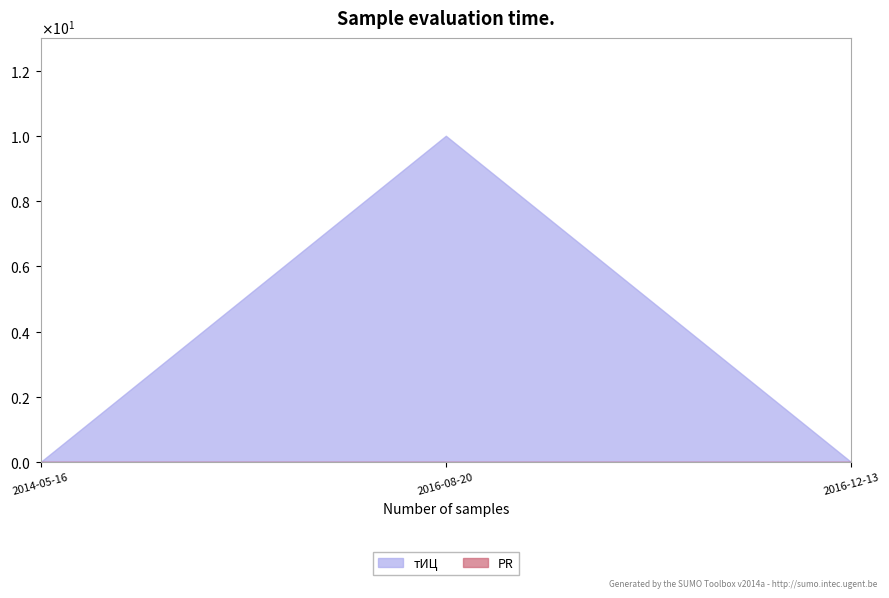

Reading left to right, list all the values displayed in this chart.

тИЦ: 2014-05-16=0	2016-08-20=10	2016-12-13=0
PR: 2014-05-16=0	2016-08-20=0	2016-12-13=0